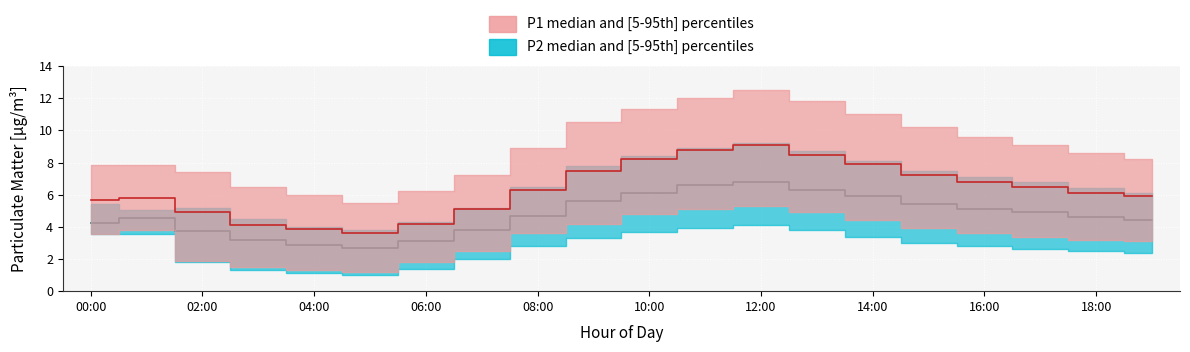

Reading left to right, extract all data points from this chart.

P1_median: 5.7	5.8	4.9	4.1	3.9	3.6	4.2	5.1	6.3	7.5	8.2	8.8	9.1	8.5	7.9	7.2	6.8	6.5	6.1	5.9
P1_p5: 3.5	3.8	1.9	1.5	1.3	1.2	1.8	2.5	3.6	4.2	4.8	5.1	5.3	4.9	4.4	3.9	3.6	3.4	3.2	3.1
P1_p95: 7.9	7.8	7.4	6.5	6.0	5.5	6.2	7.2	8.9	10.5	11.3	12.0	12.5	11.8	11.0	10.2	9.6	9.1	8.6	8.2
P2_median: 4.3	4.5	3.8	3.2	2.9	2.7	3.1	3.8	4.7	5.6	6.1	6.6	6.8	6.3	5.9	5.4	5.1	4.9	4.6	4.4
P2_p5: 3.5	3.5	1.8	1.3	1.1	1.0	1.4	2.0	2.8	3.3	3.7	3.9	4.1	3.8	3.4	3.0	2.8	2.6	2.5	2.4
P2_p95: 5.4	5.0	5.2	4.5	4.0	3.8	4.3	5.2	6.5	7.8	8.4	8.9	9.2	8.7	8.1	7.5	7.1	6.8	6.4	6.1